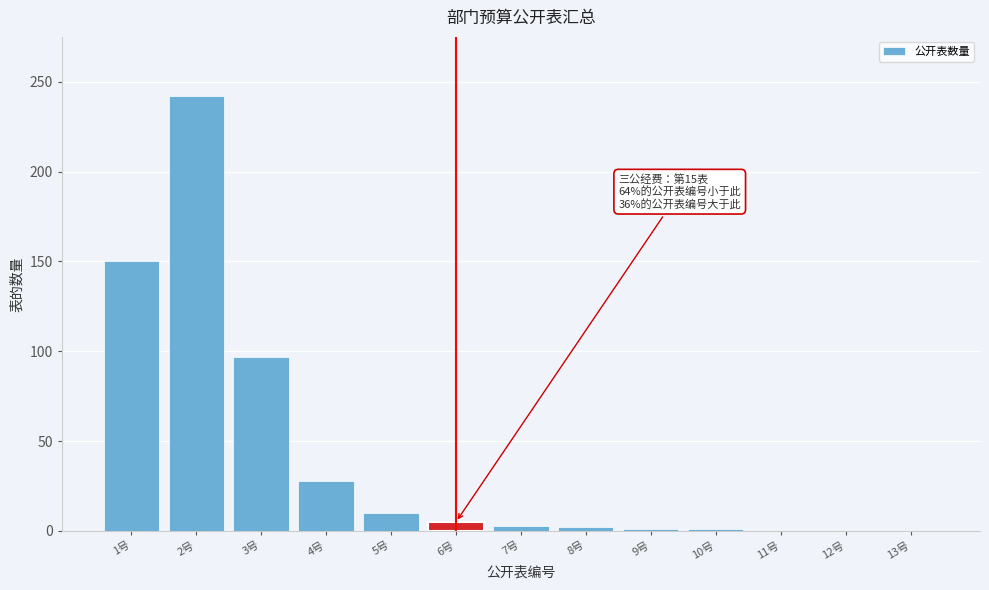

Which category has the highest value across all series?

2号